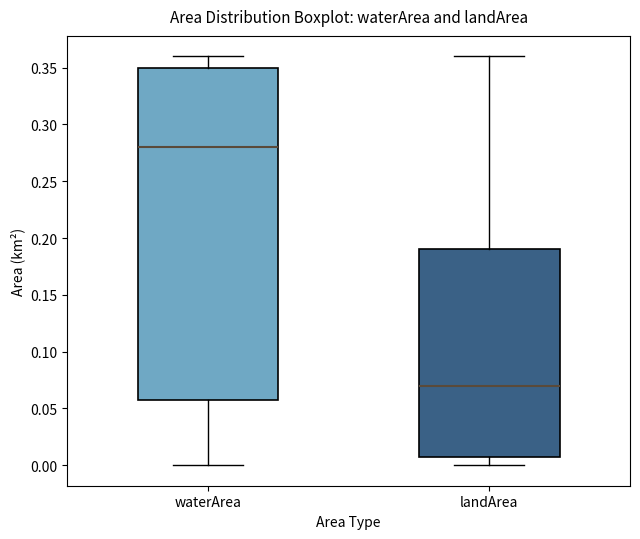

Where does the median line of the box for landArea sit on the y-axis? The values are not printed on the chart, so give them approximately, as read against the axis.

0.07